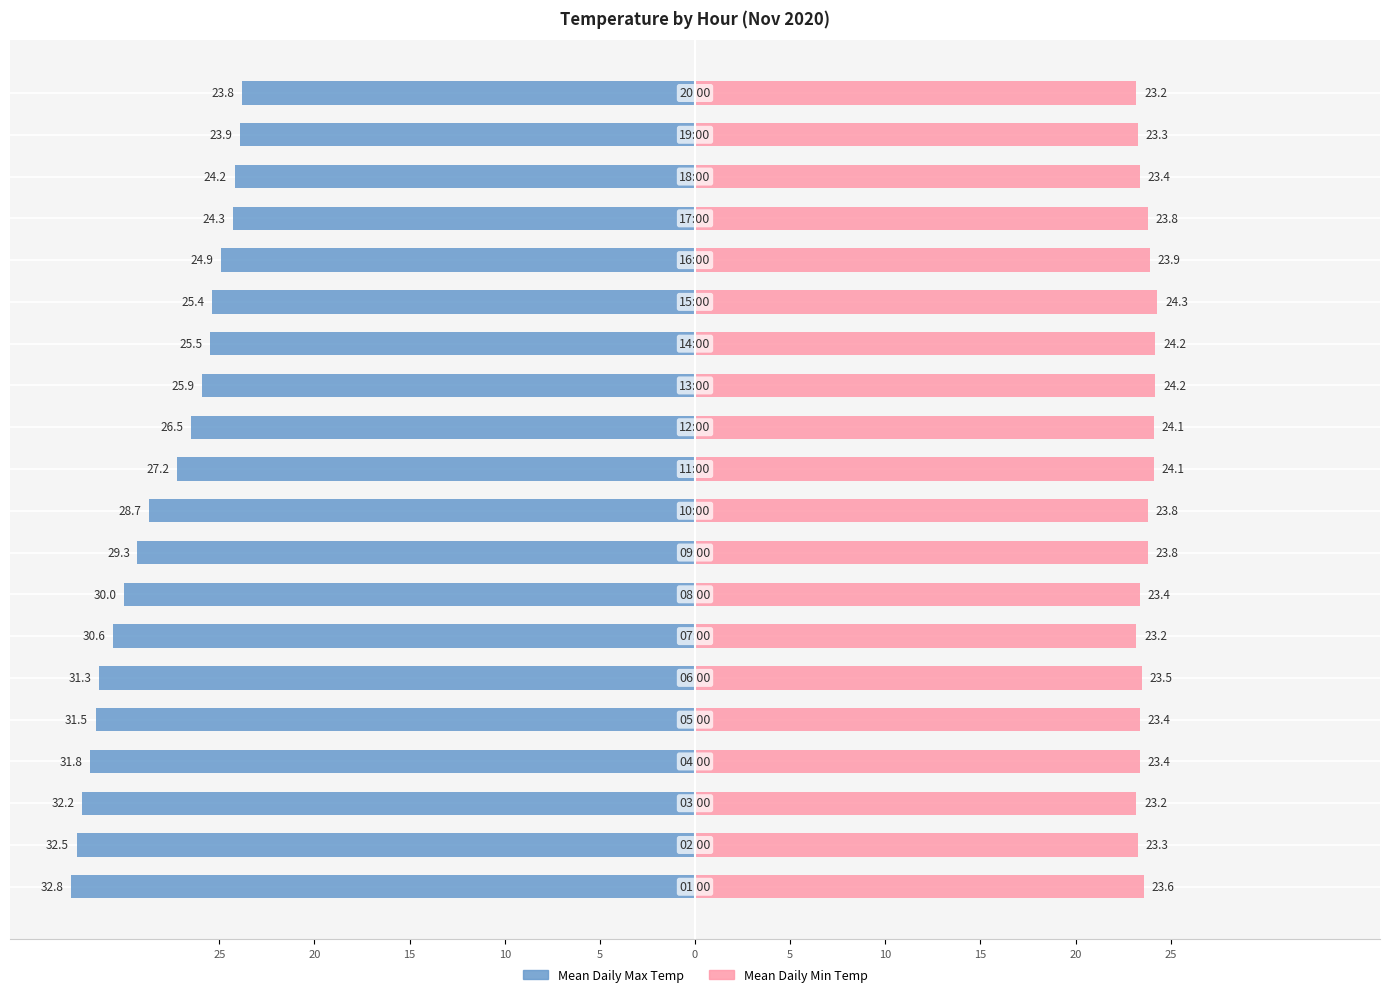

How many data points in Mean Daily Max Temp are above -27?

9